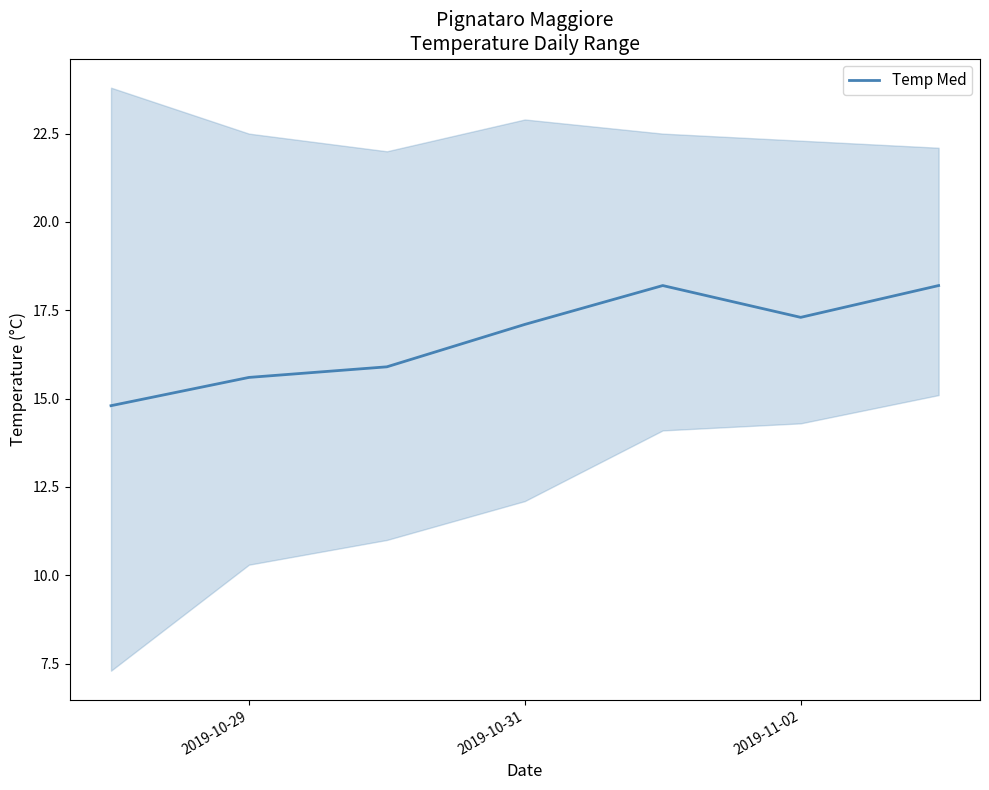

What is the average value?

16.7